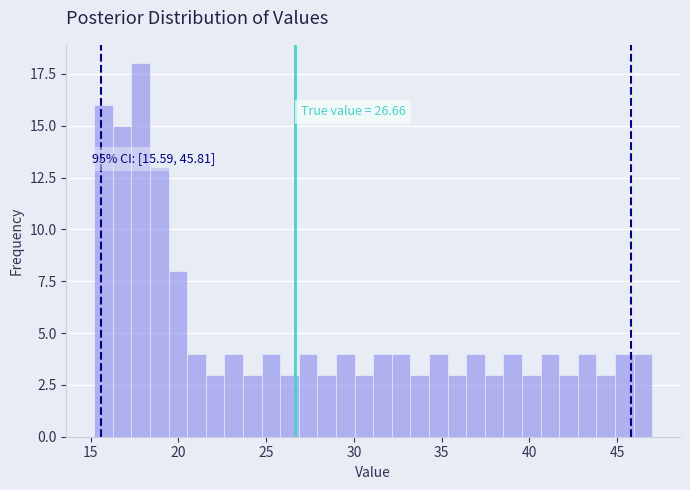

Around what value on the x-axis is the tallest bar? Give the approximate position of its centre, as read against the axis.

18.0